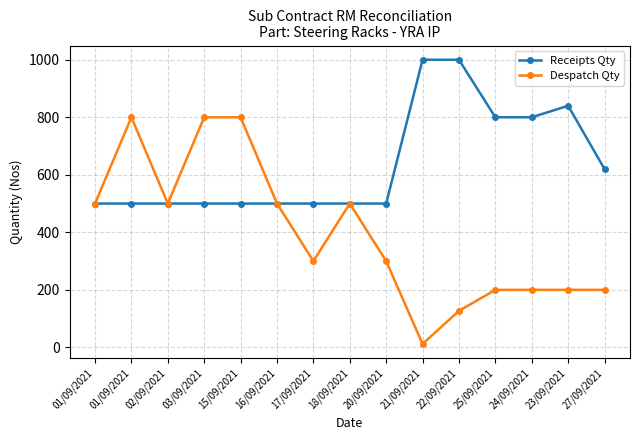

How many lines are shown in the chart?

2